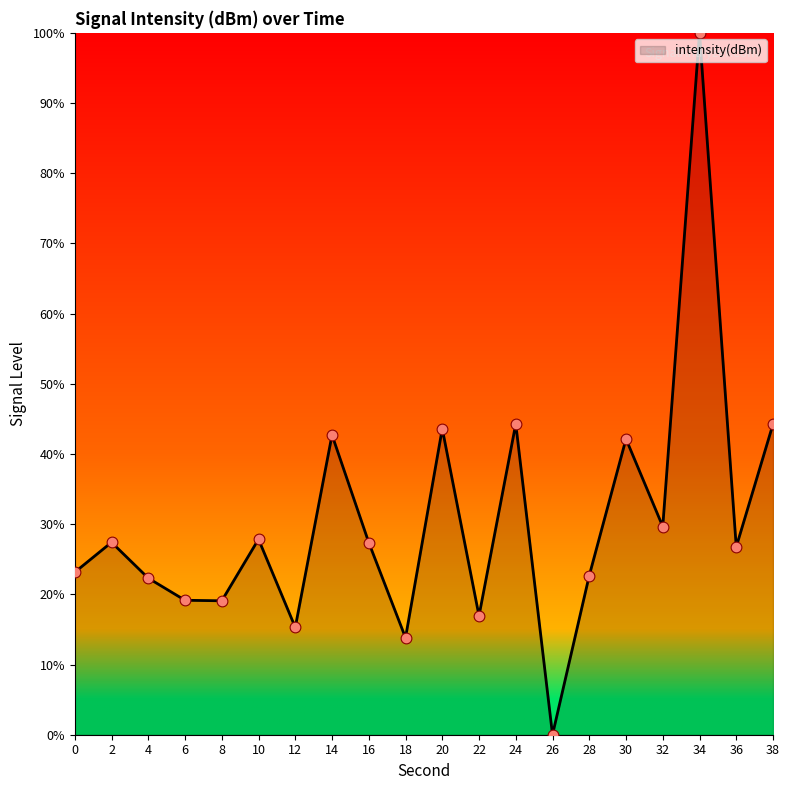

Approximately how many times larger is the value at 24 compared to 8?

2.3